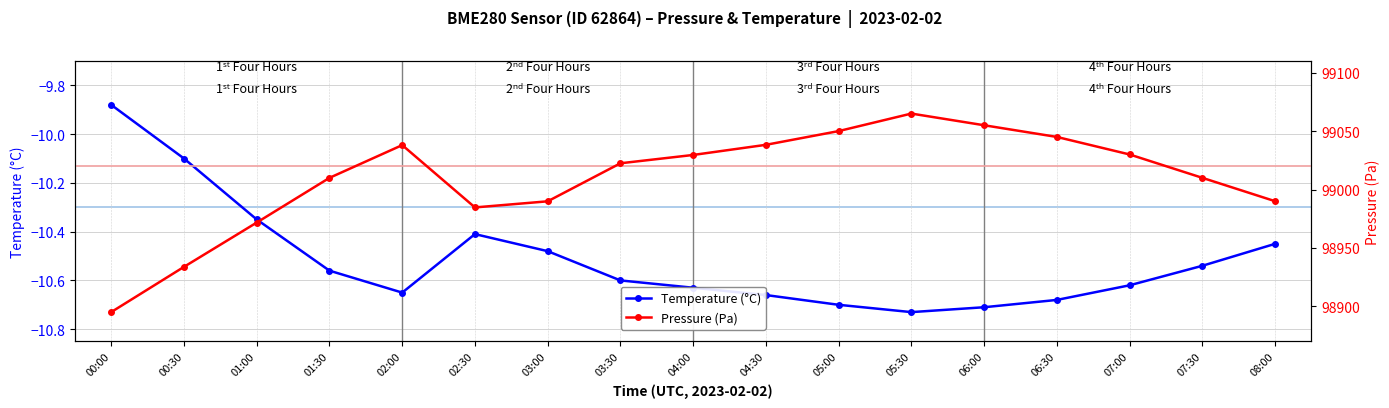

Is this an area chart (filled region under the line)?

No